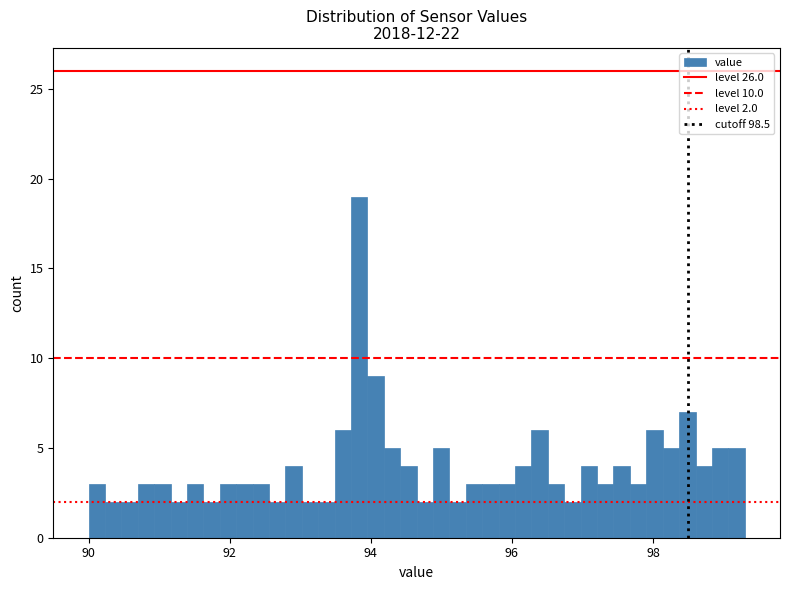

Around what value on the x-axis is the tallest bar? Give the approximate position of its centre, as read against the axis.

93.8